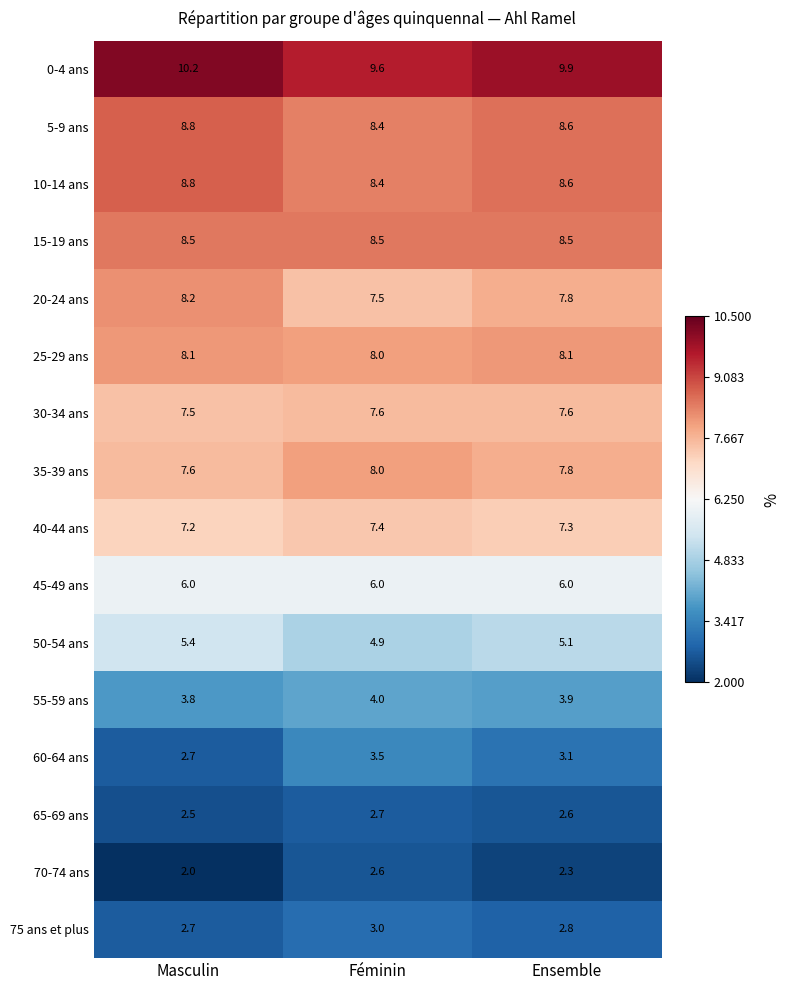

What is the average value of the 10-14 ans series?

8.6